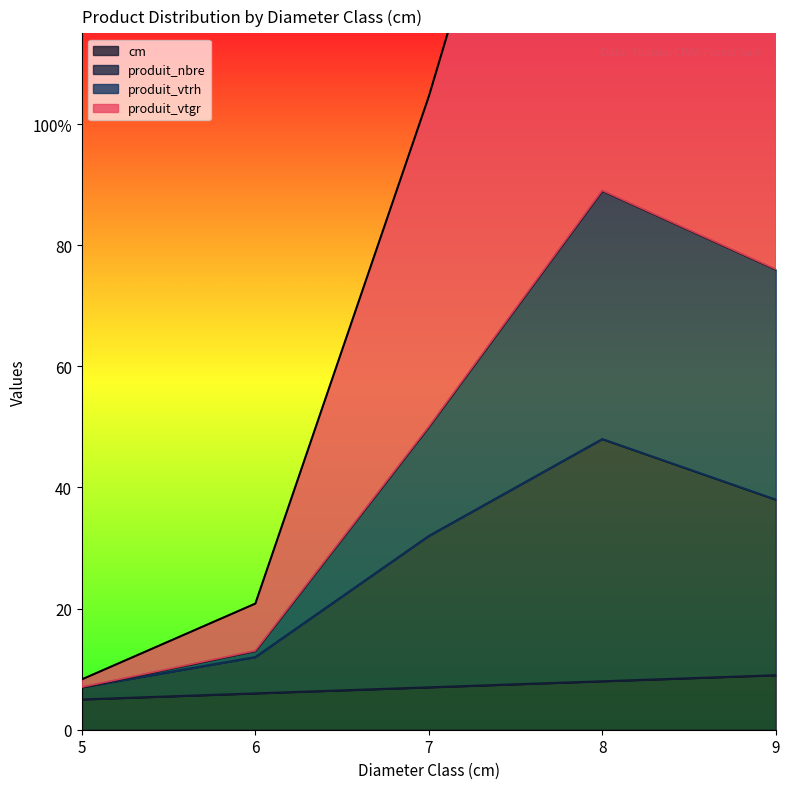

What are all the series names shown in the legend?

produit_nbre, produit_vtrh, produit_vtgr, cm